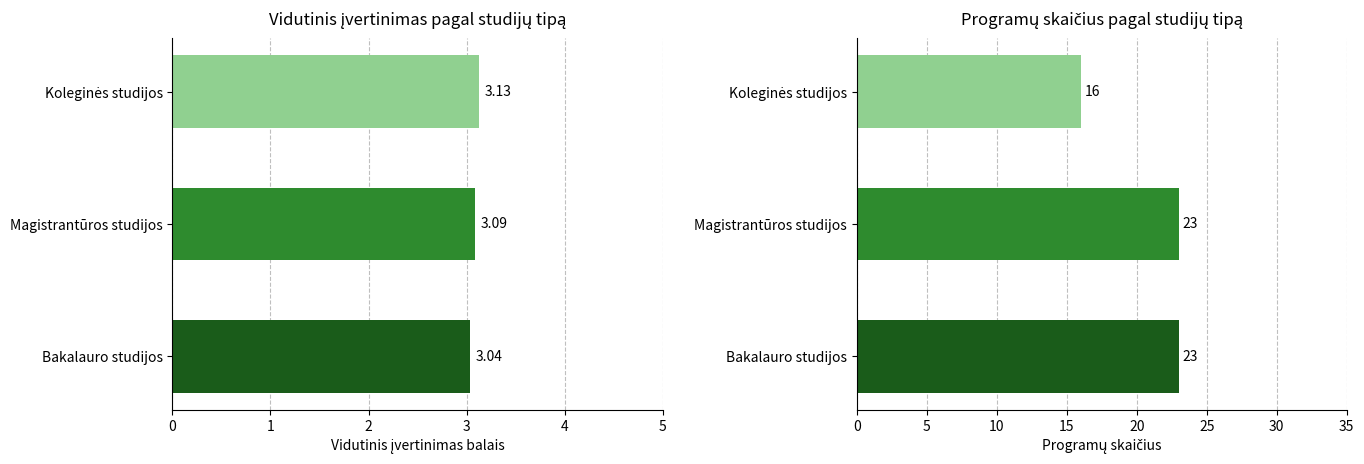

The chart shows a value of 3.1 at Koleginės studijos. True or false?

True